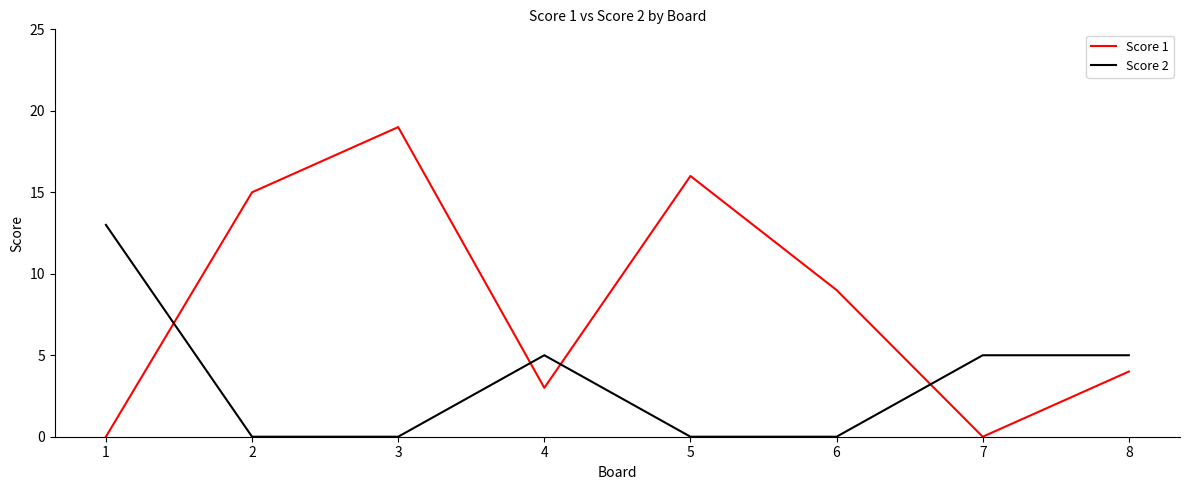

Count the number of data series in this chart.

2